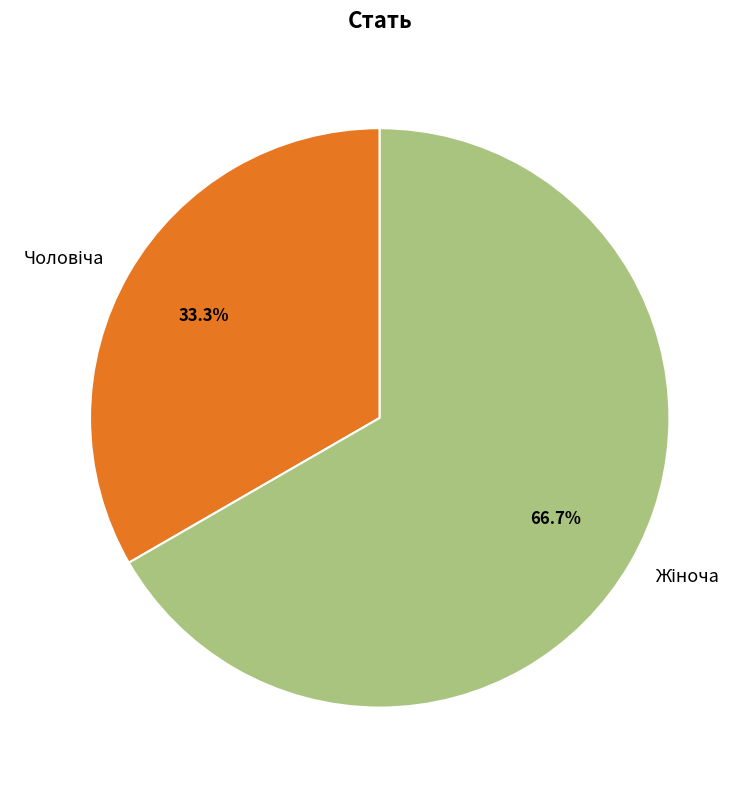

Does any single category account for the majority?

Yes